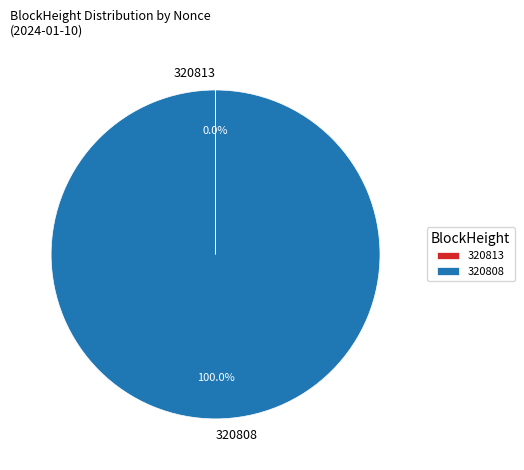

Is there a majority slice in this chart?

Yes